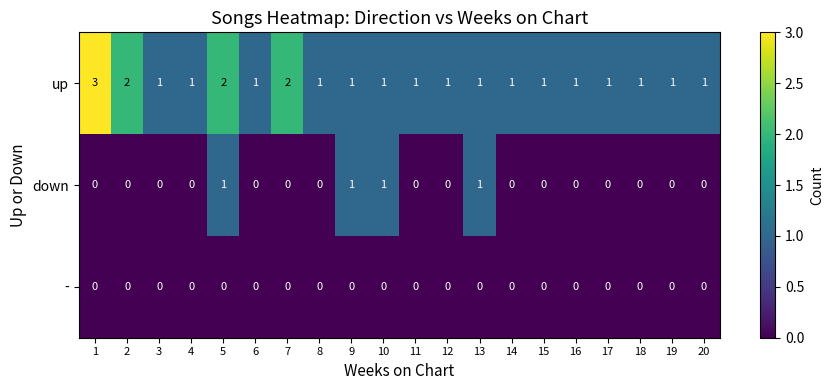

Which series has the largest total across all categories?

up